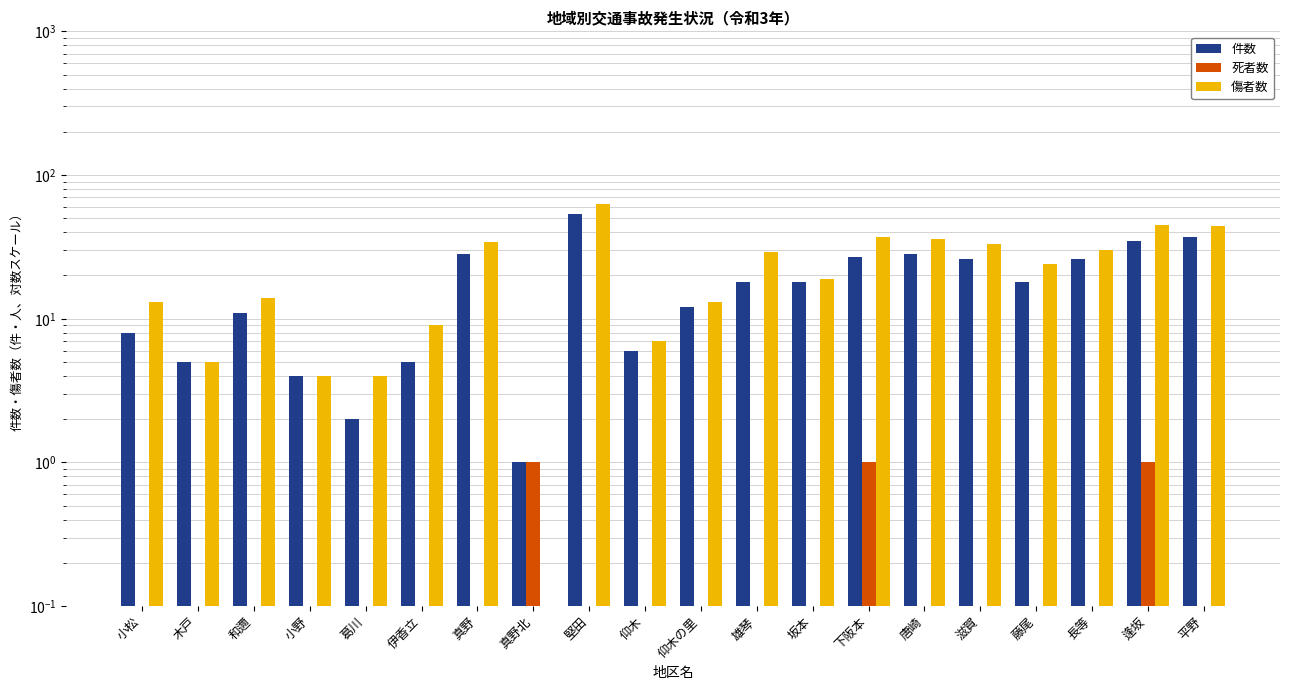

Which series has the largest range (max minus min)?

傷者数